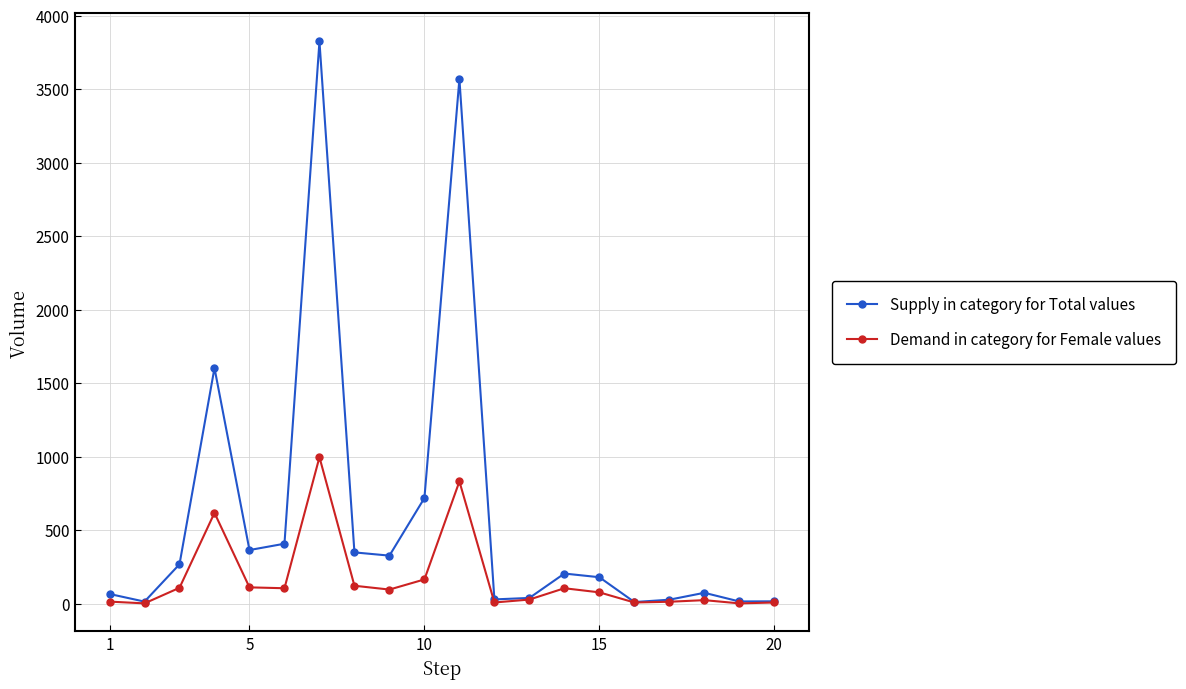

How many series are shown in this chart?

2